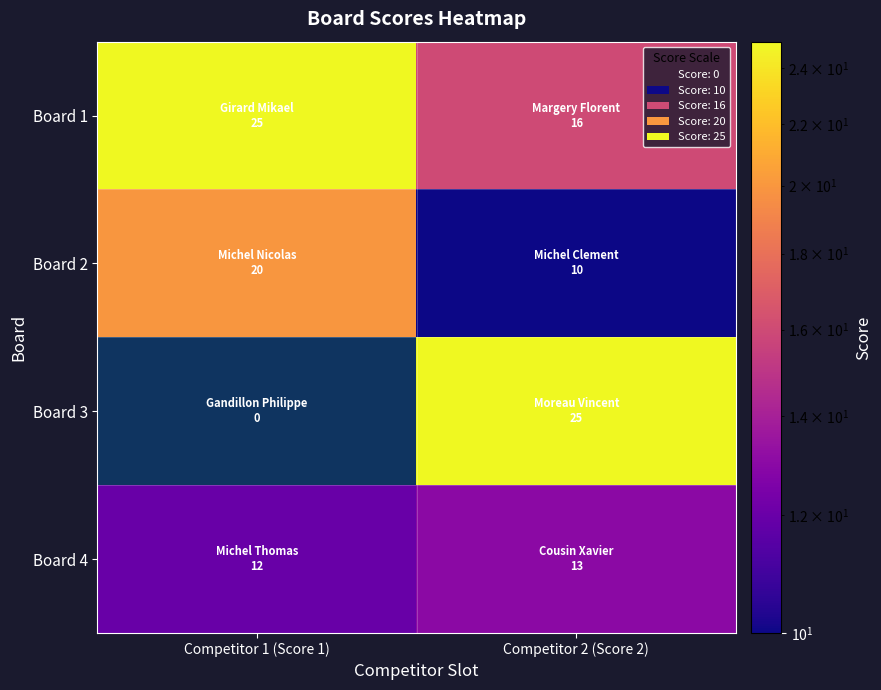

At Competitor 2 (Score 2), list the series in order from largest to smallest.

Board 3, Board 1, Board 4, Board 2